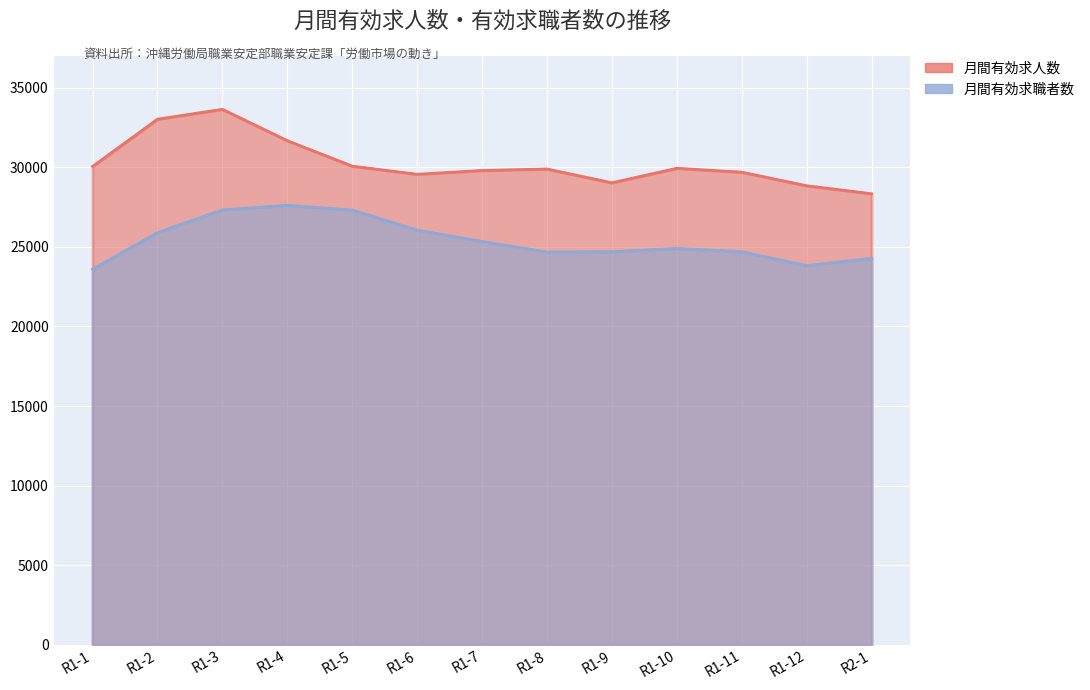

List the series in order of their overall mean, highest first.

月間有効求人数, 月間有効求職者数